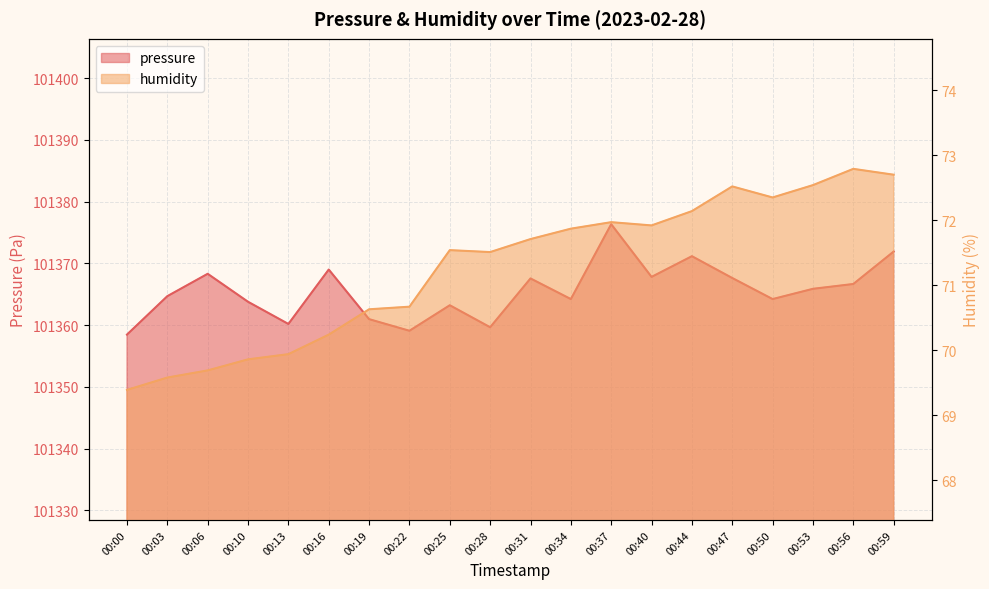

What is the difference between the second highest and second lowest values in the pressure series?

12.8